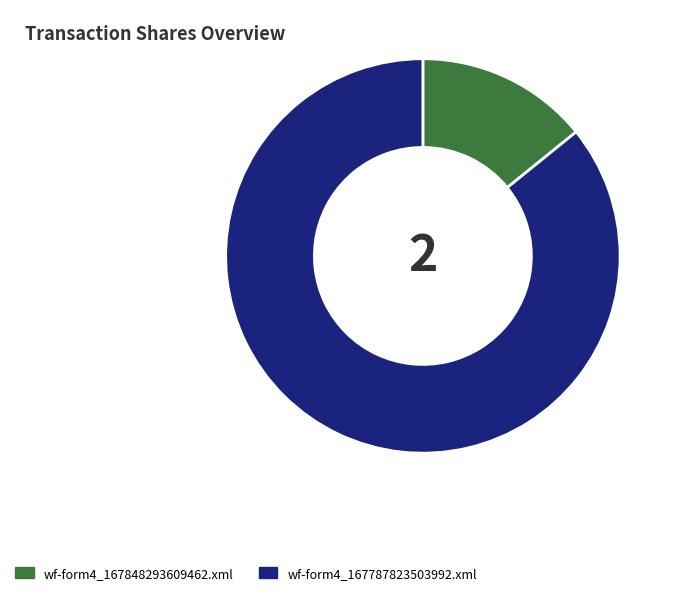

The wf-form4_167787823503992.xml slice represents 86% of the pie. True or false?

True